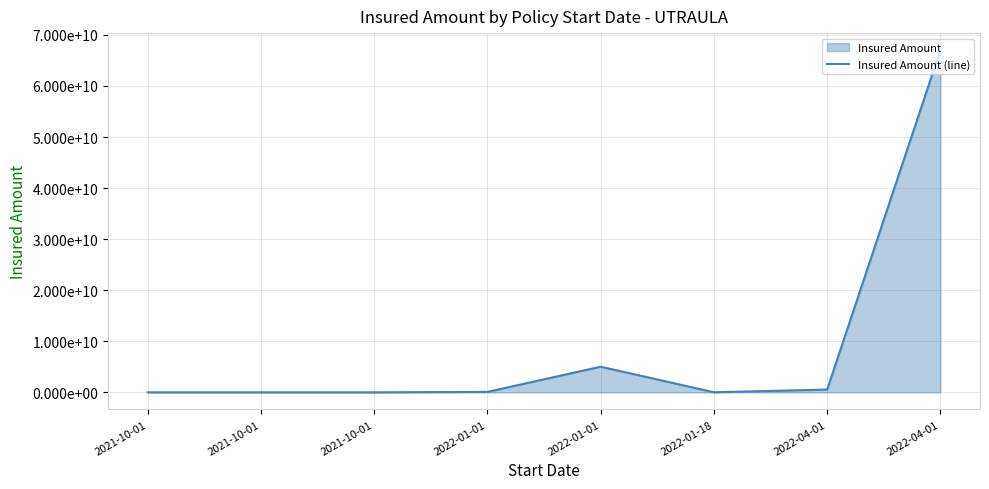

How many lines are shown in the chart?

1